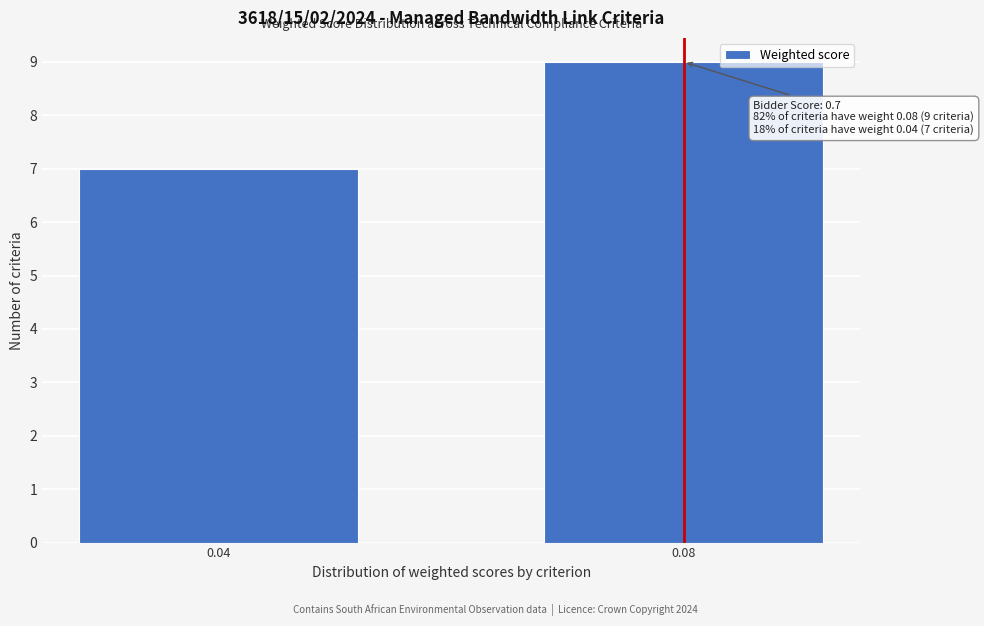

Reading left to right, list all the values displayed in this chart.

0.04=7	0.08=9